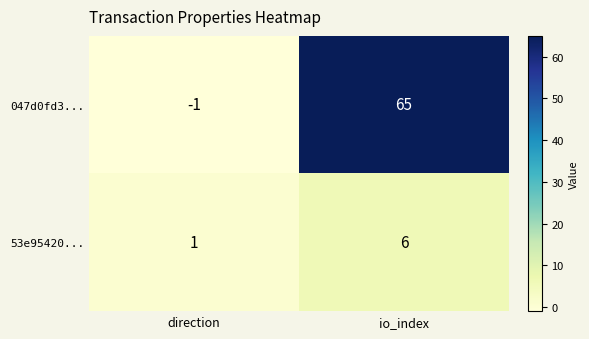

Reading left to right, list all the values displayed in this chart.

047d0fd3...: -1	65
53e95420...: 1	6